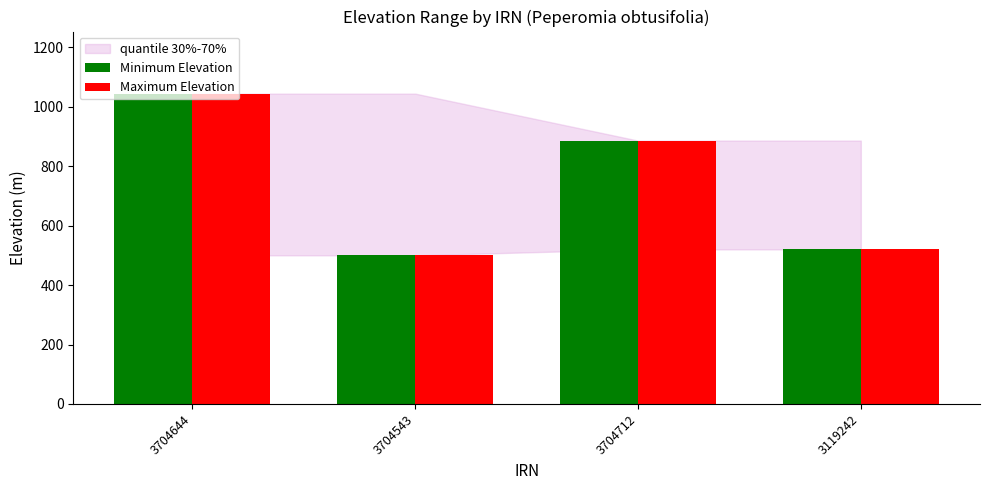

What is the sum of the Minimum Elevation values at 3704712 and 3704644?

1930